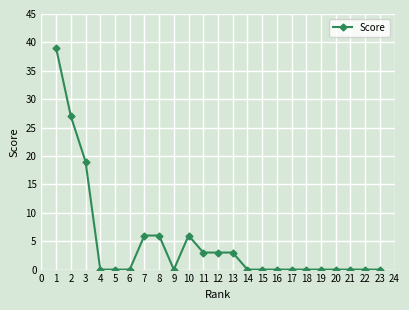

What is the greatest value displayed?

39